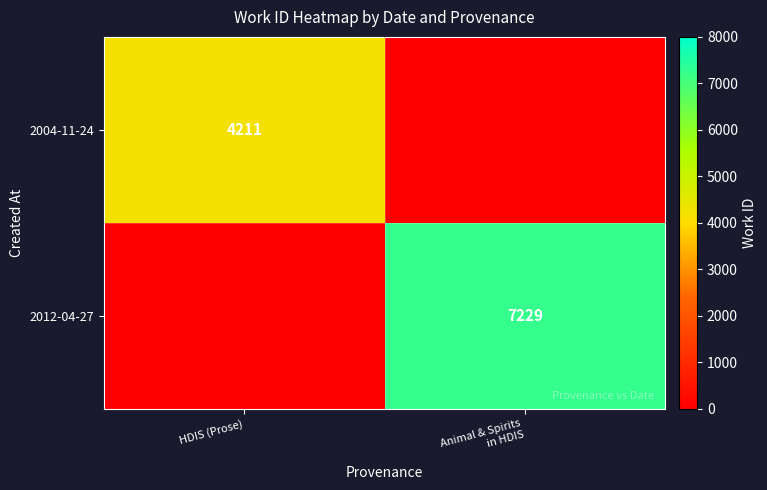

True or false: 2004-11-24 has a value of 6900 at HDIS (Prose).

False